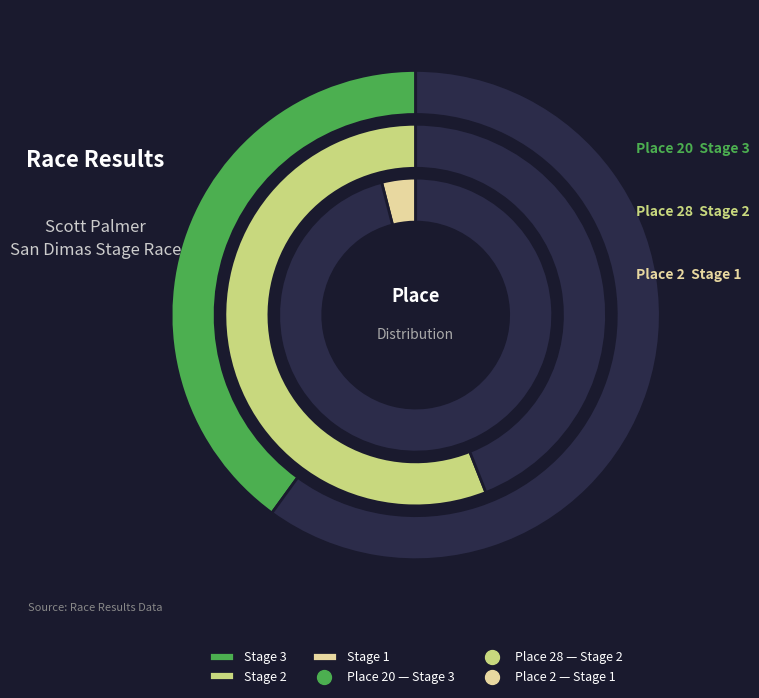

The San Dimas Stage Race - Stage 3 slice represents 48% of the pie. True or false?

False